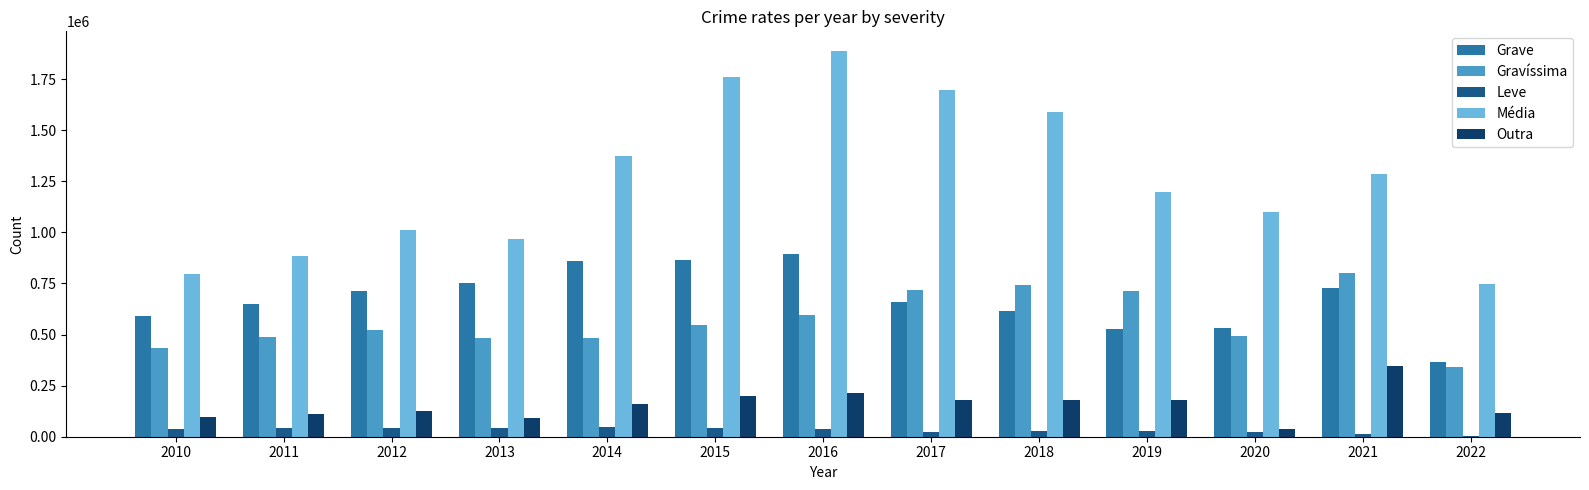

Which series has the largest range (max minus min)?

Média